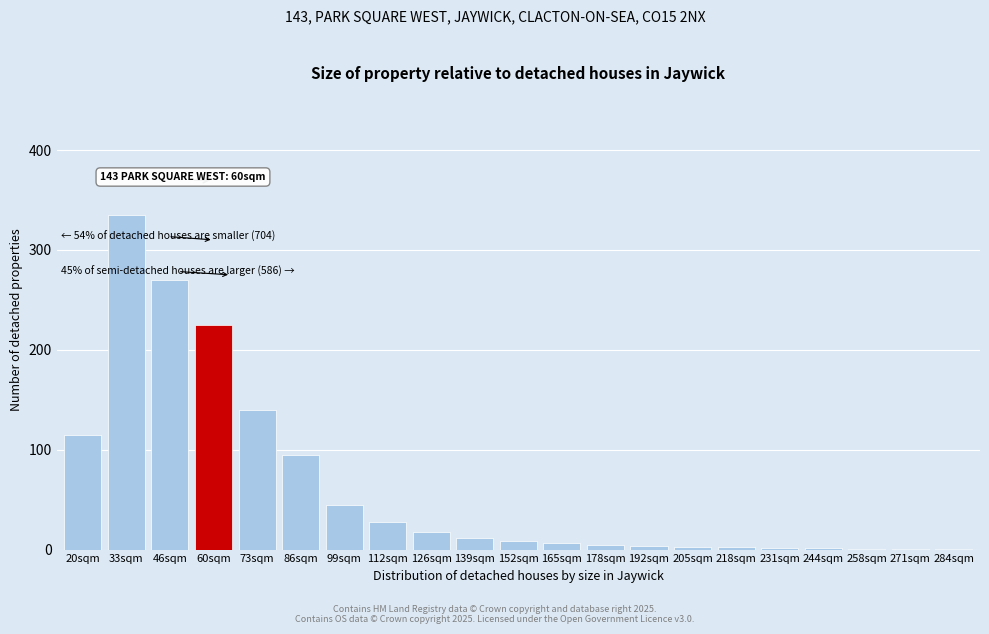

The value at 86sqm is 95. True or false?

True